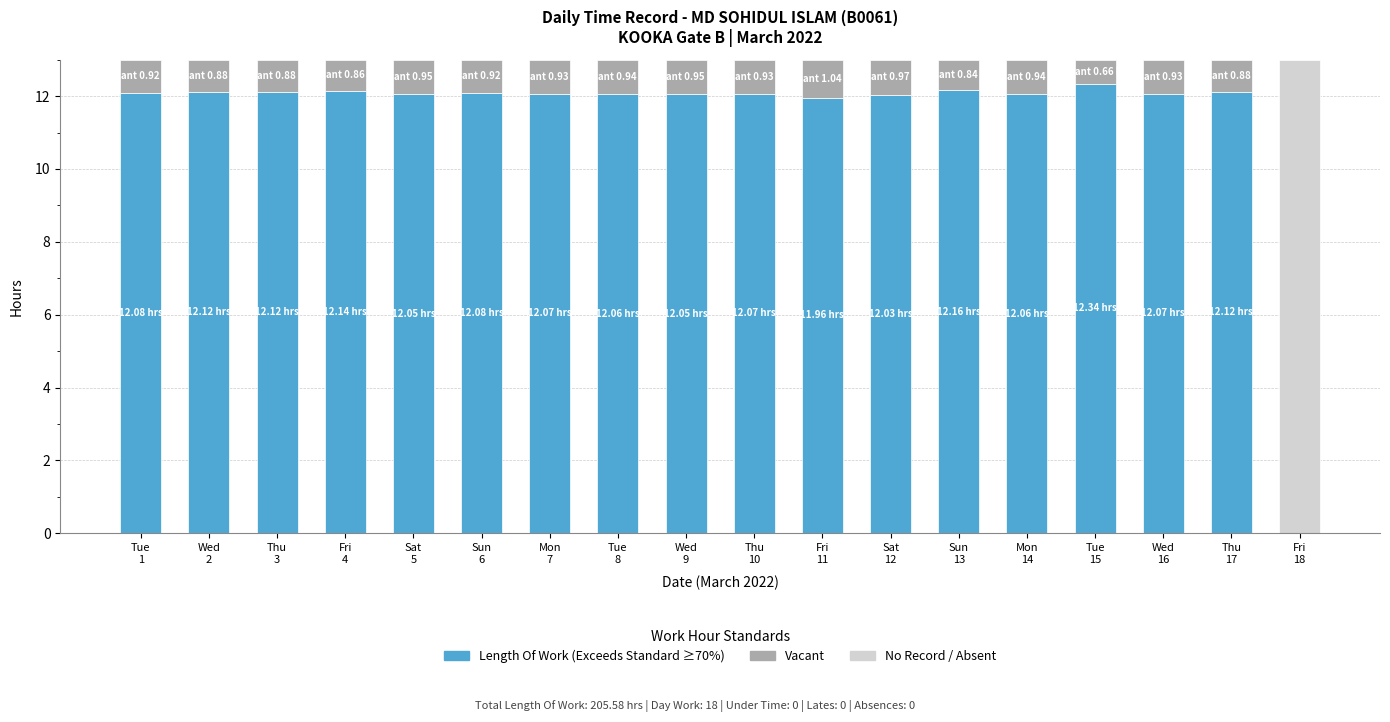

Rank the categories by Vacant value from highest to lowest.

Fri
11, Sat
12, Sat
5, Wed
9, Tue
8, Mon
14, Mon
7, Thu
10, Wed
16, Tue
1, Sun
6, Wed
2, Thu
3, Thu
17, Fri
4, Sun
13, Tue
15, Fri
18